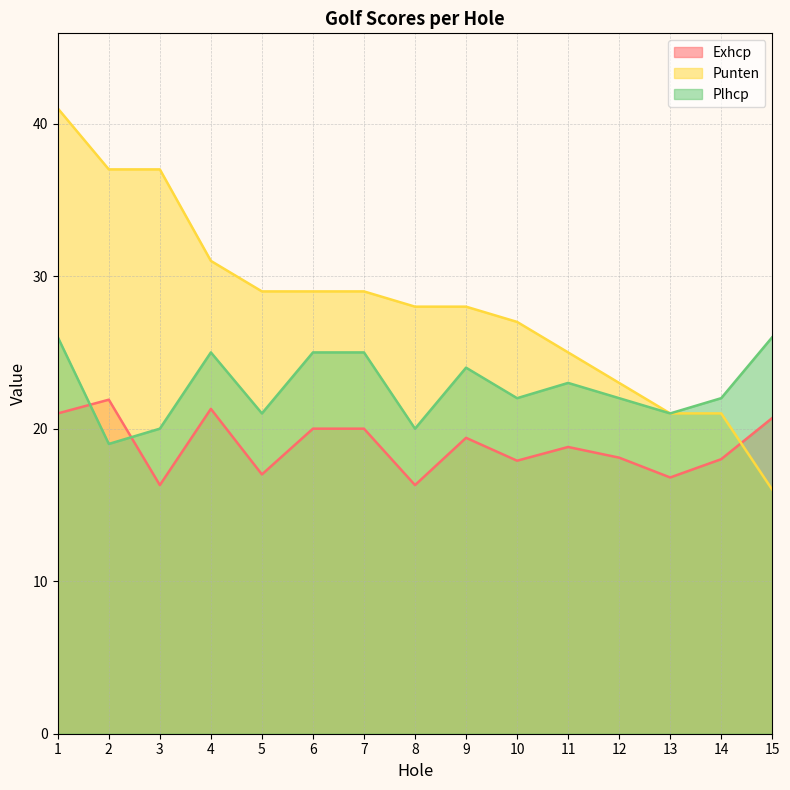

Which series has the largest total across all categories?

Punten